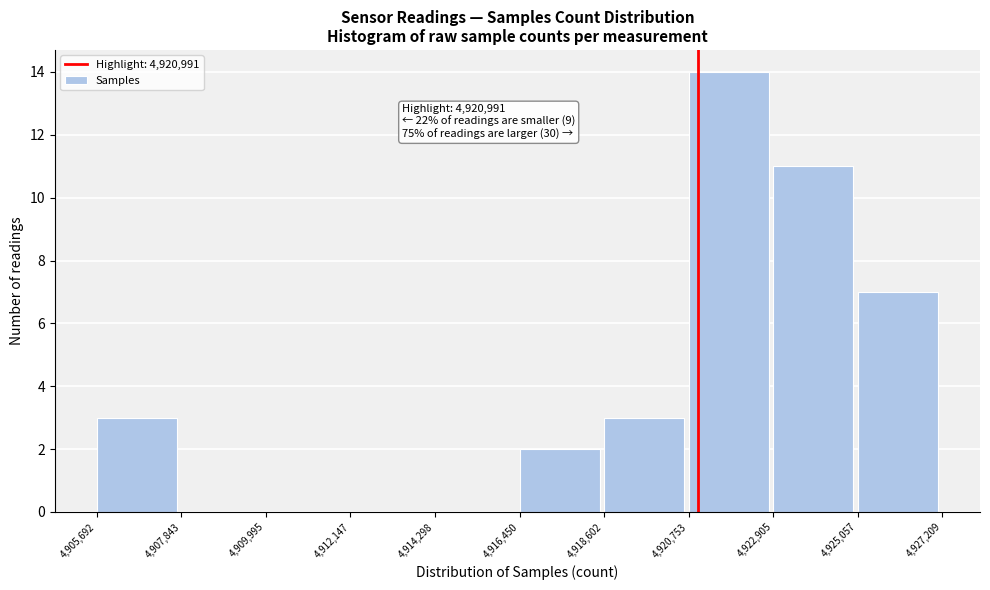

Over which range of the x-axis is the bar tallest?

4,920,753 to 4,922,905